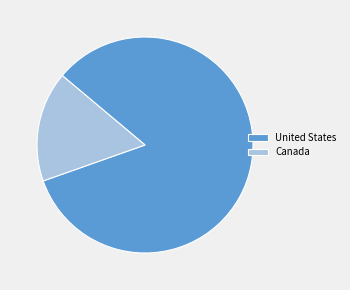

What is the ratio of the value at United States to the value at Canada?

5.1